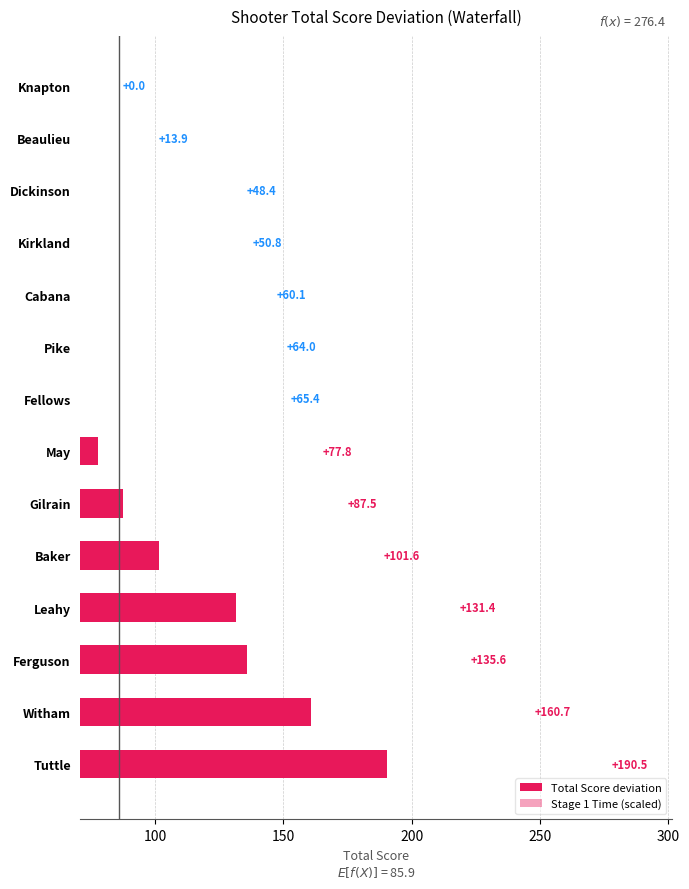

Rank the series by their average value, from lowest to highest.

Stage 1 Time (scaled), Total Score deviation